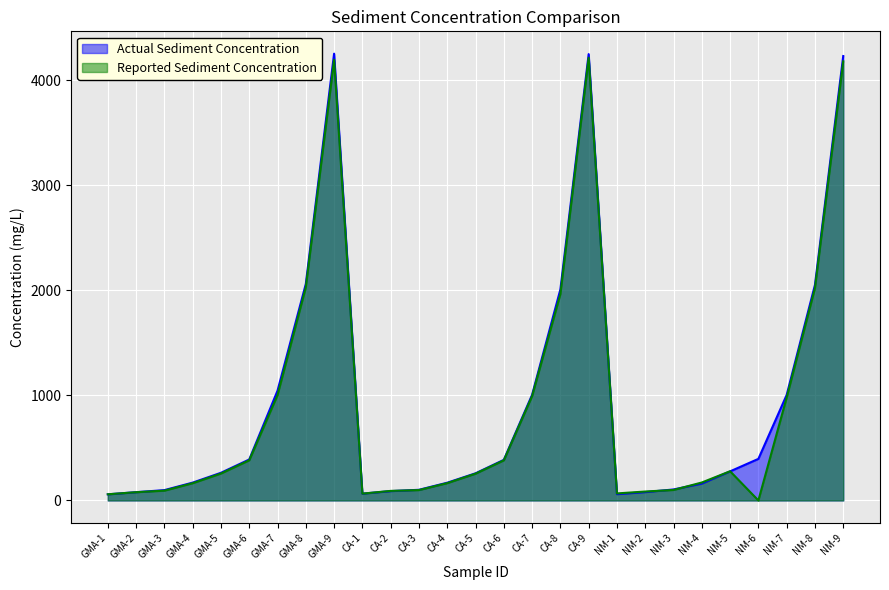

What is the sum of all Reported Sediment Concentration values?

24384.4